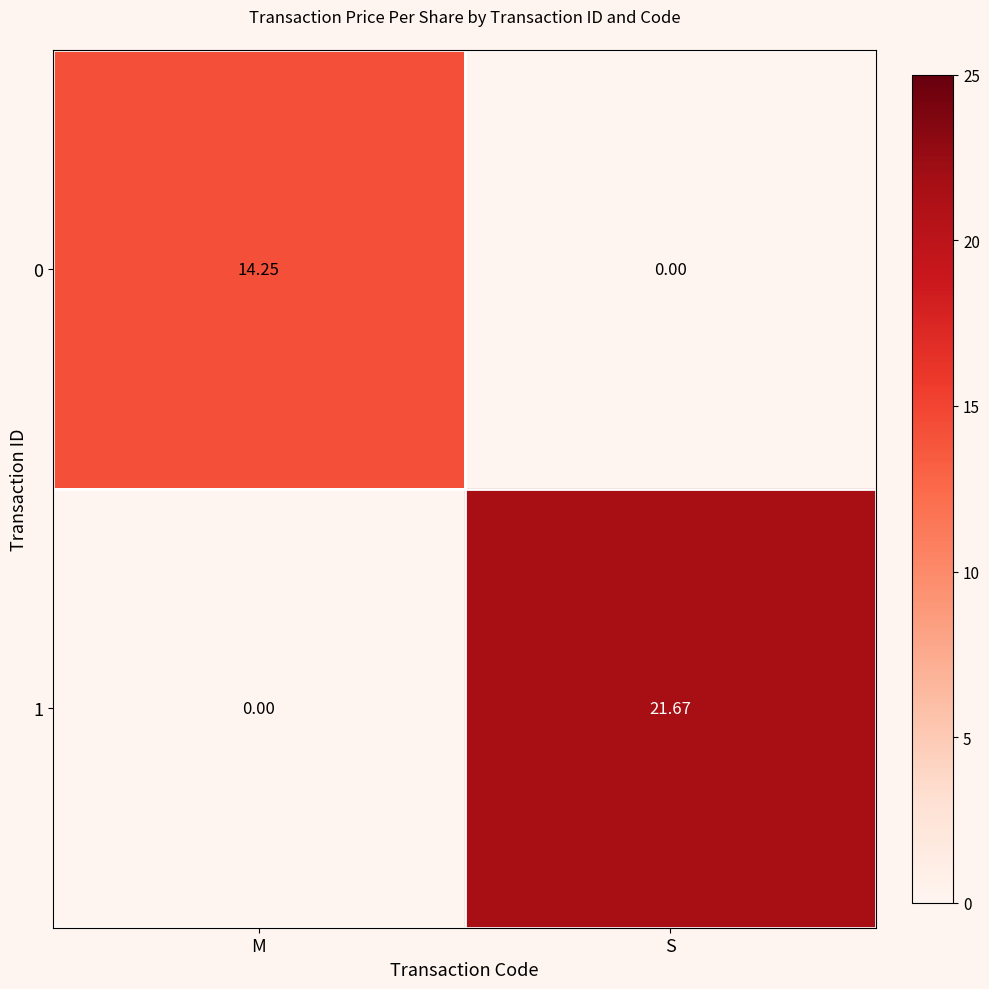

How many data points does each series have?

2